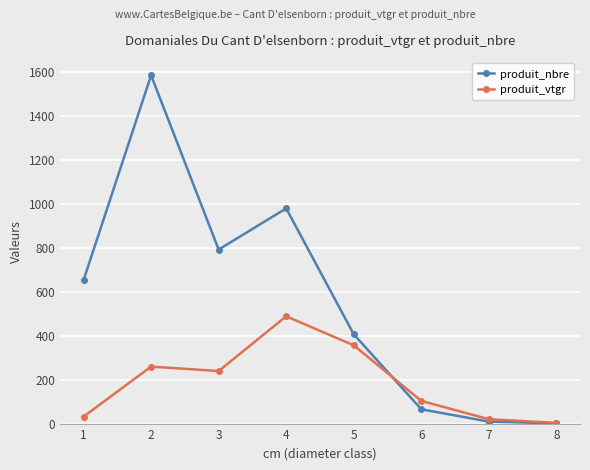

Between which two adjacent categories do produit_vtgr and produit_nbre first intersect?

5 and 6